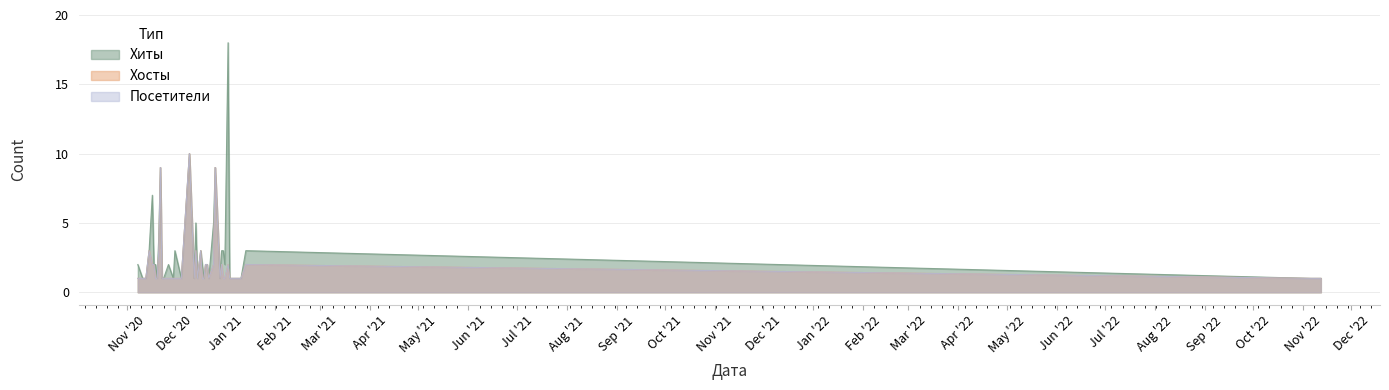

At which category is the sum across all series the highest?

2020-12-10